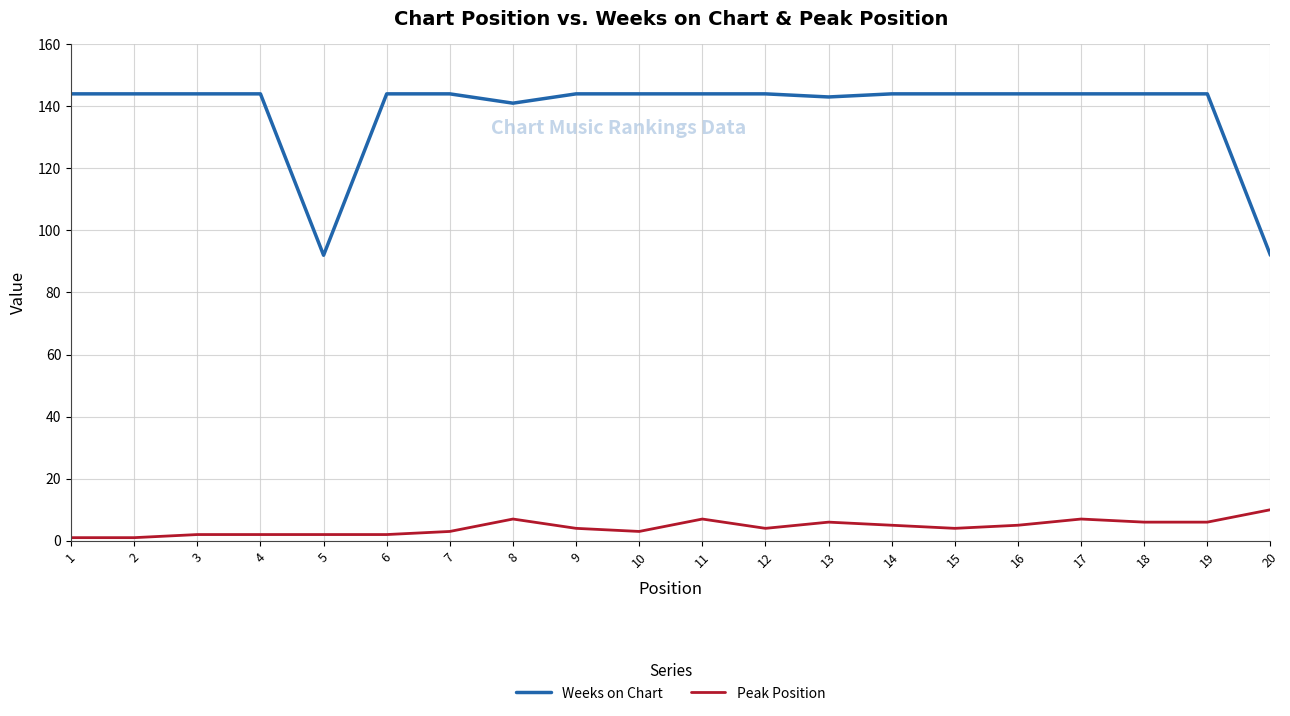

What is the greatest value displayed?

144